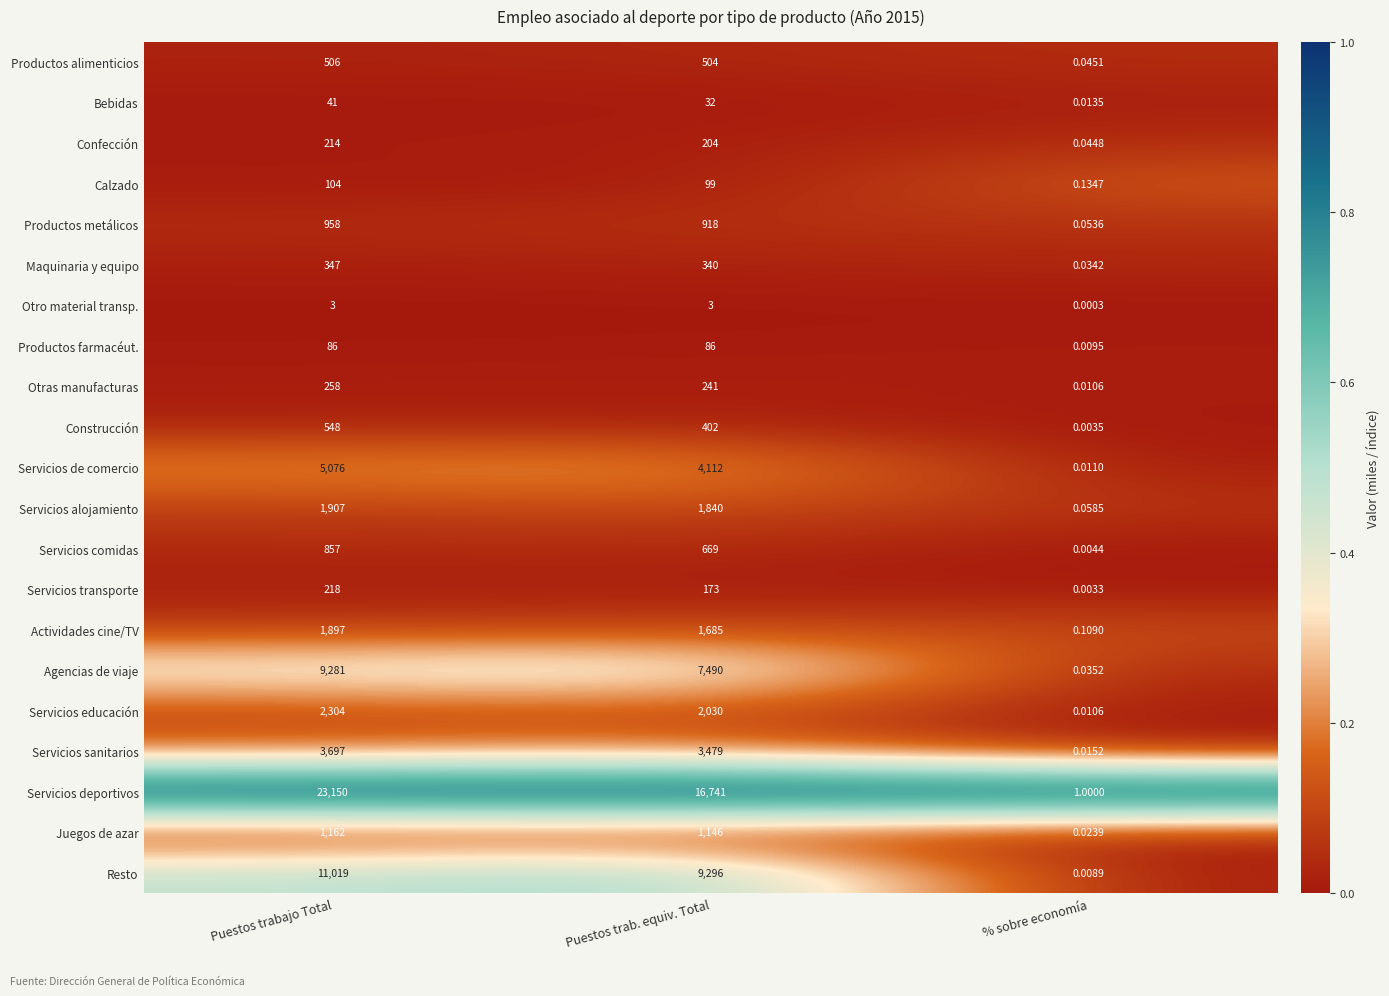

Rank the categories by Calzado value from highest to lowest.

Puestos trabajo Total, Puestos trab. equiv. Total, % sobre economía